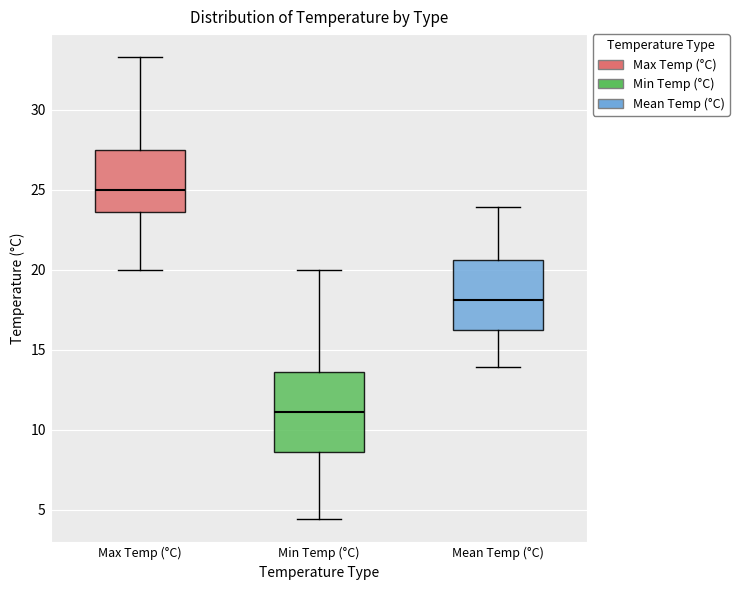

Reading left to right, transcribe this box plot: for each box, give where its median line is, the range the box spans, and where its two whiskers end, as read against the y-axis. The values are not printed on the chart, so give them approximately, as read against the axis.

Max Temp (°C): median 25.0, box 23.5 to 27.5, whiskers 20.0 to 33.5
Min Temp (°C): median 11.0, box 8.5 to 13.5, whiskers 4.5 to 20.0
Mean Temp (°C): median 18.0, box 16.5 to 20.5, whiskers 14.0 to 24.0